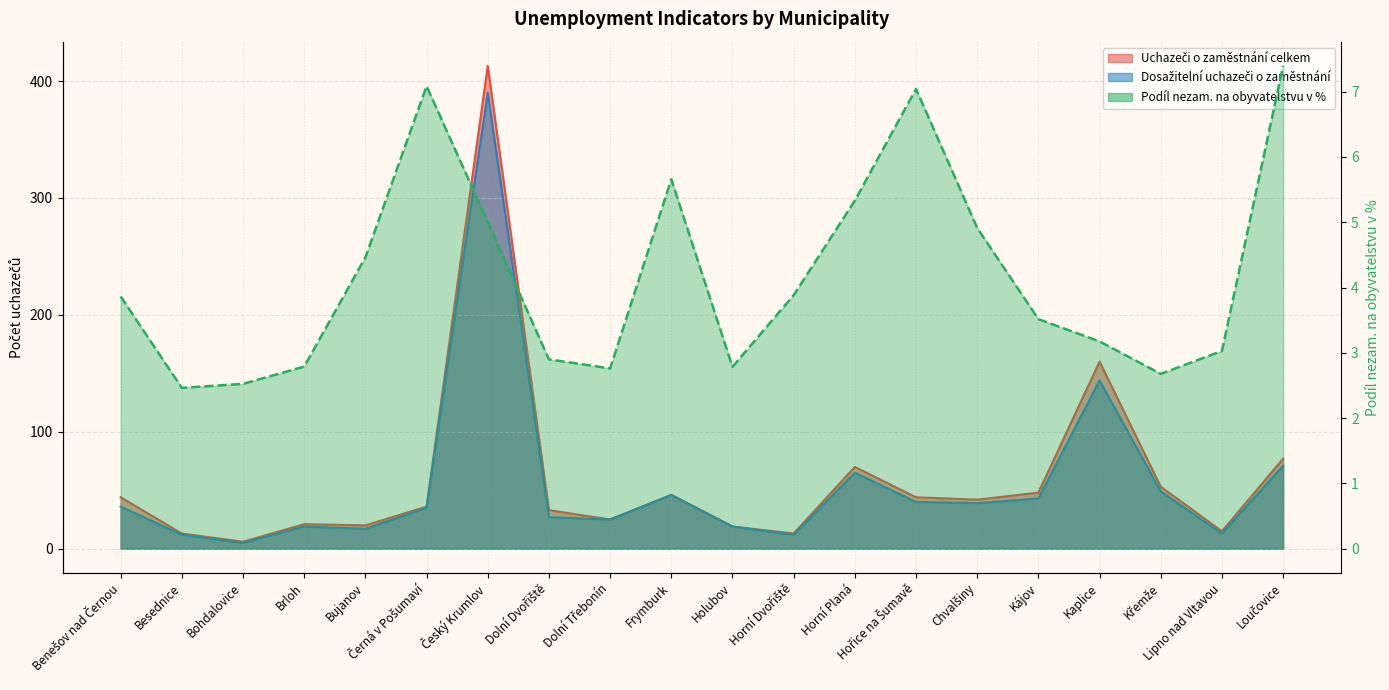

Count the number of categories in the chart.

20